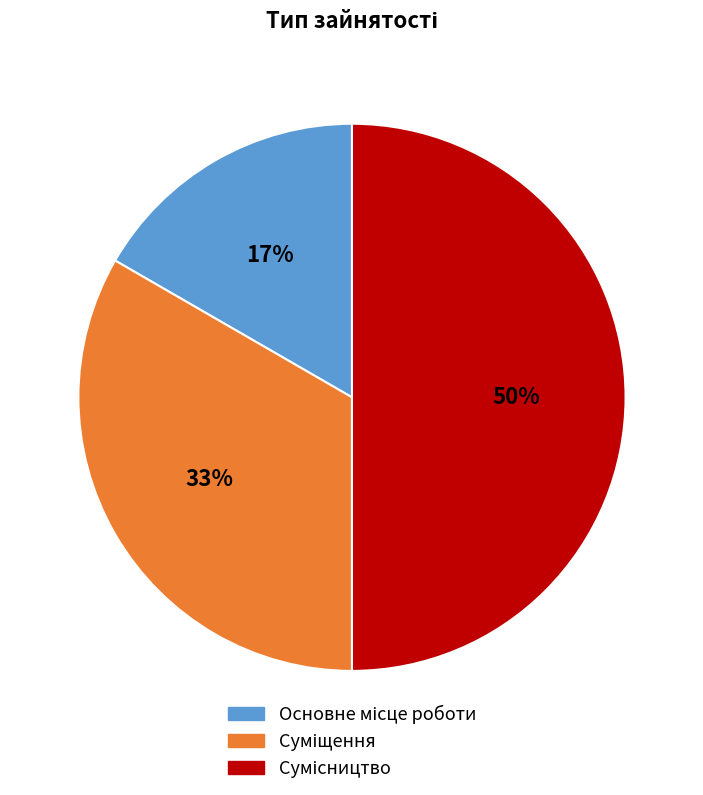

To the nearest percent, what is the average slice percentage?

33%